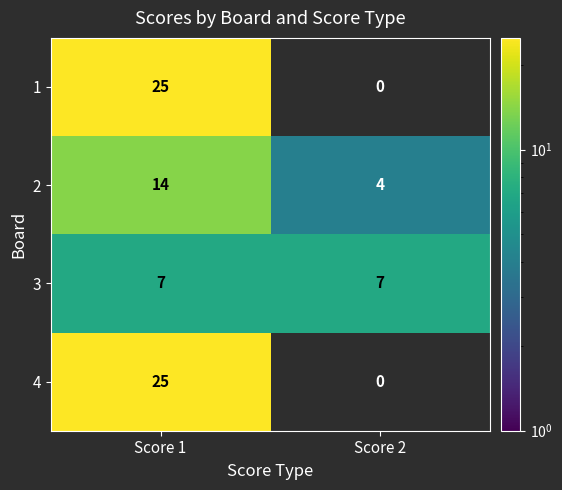

How many 2 values are between 4 and 14?

2